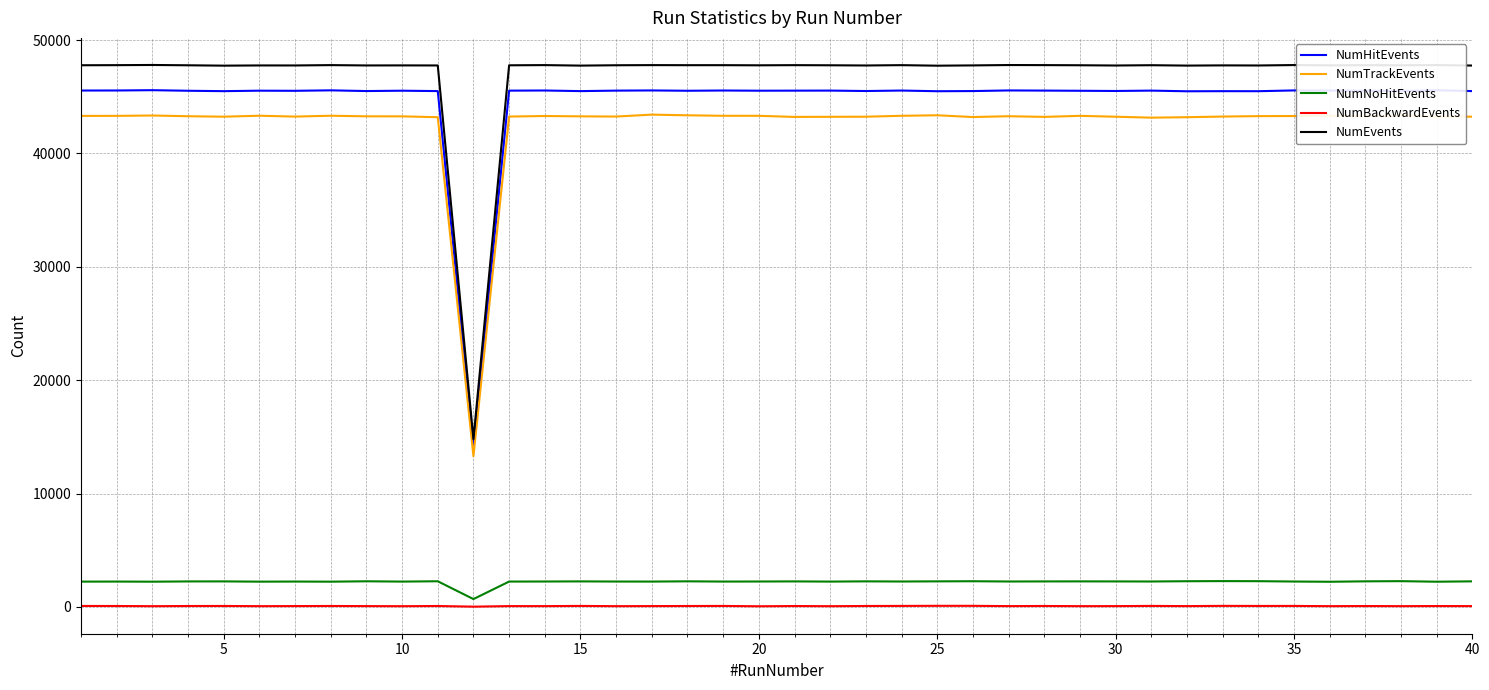

Which series has the widest spread of values?

NumEvents